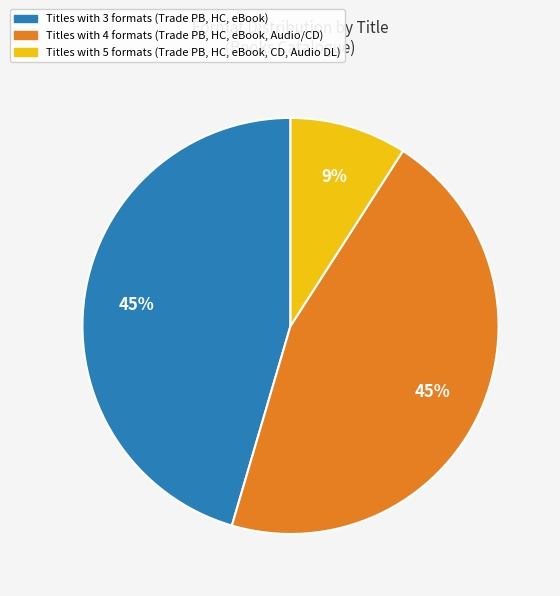

To the nearest percent, what is the average slice percentage?

33%